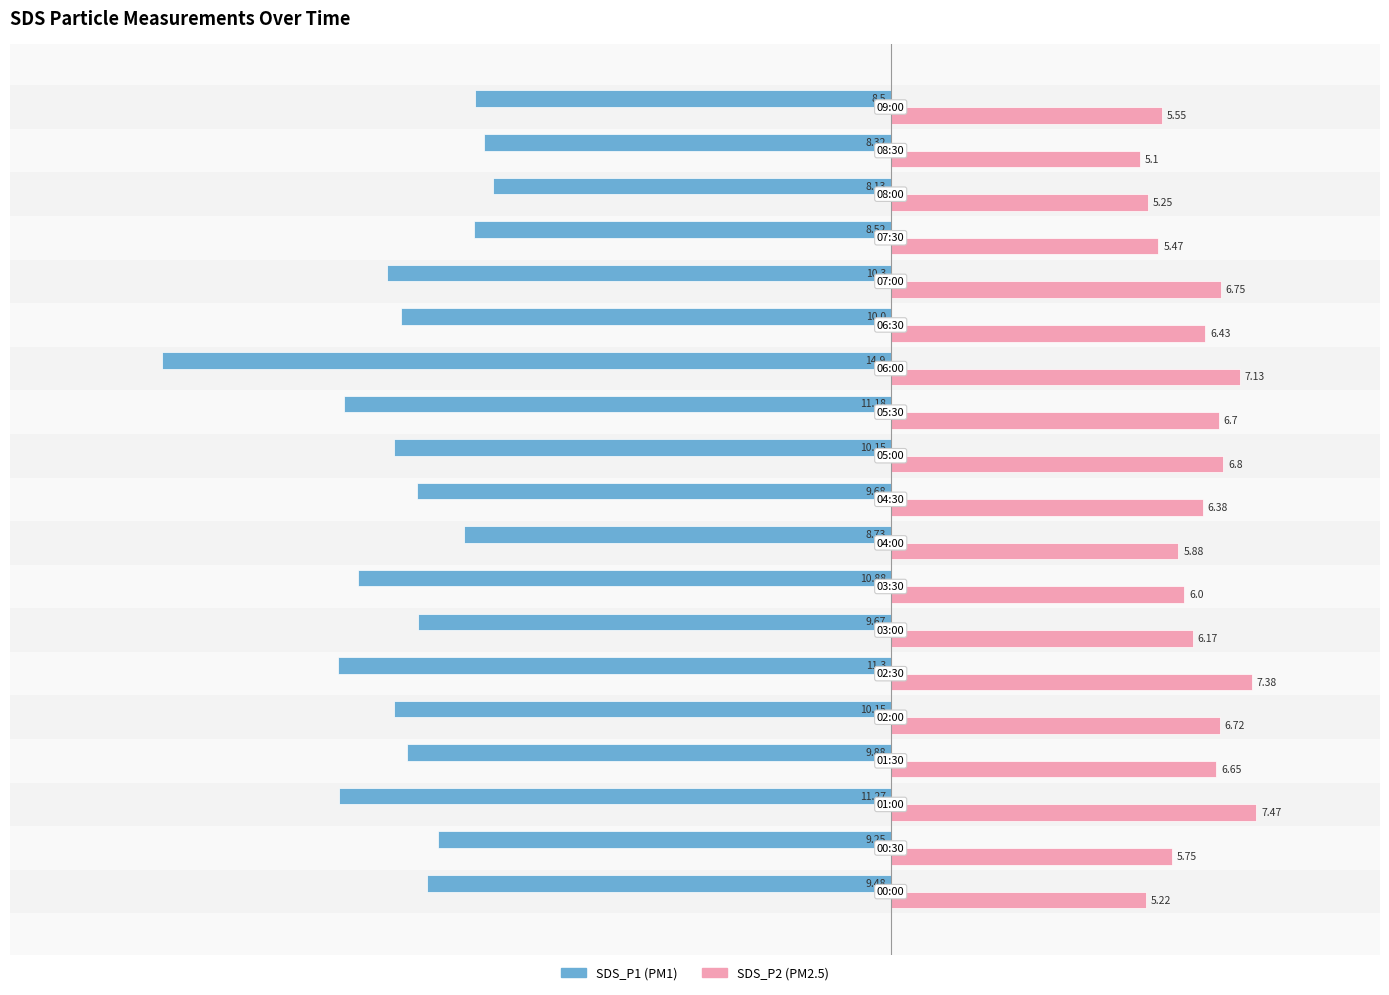

Count the number of categories in the chart.

19